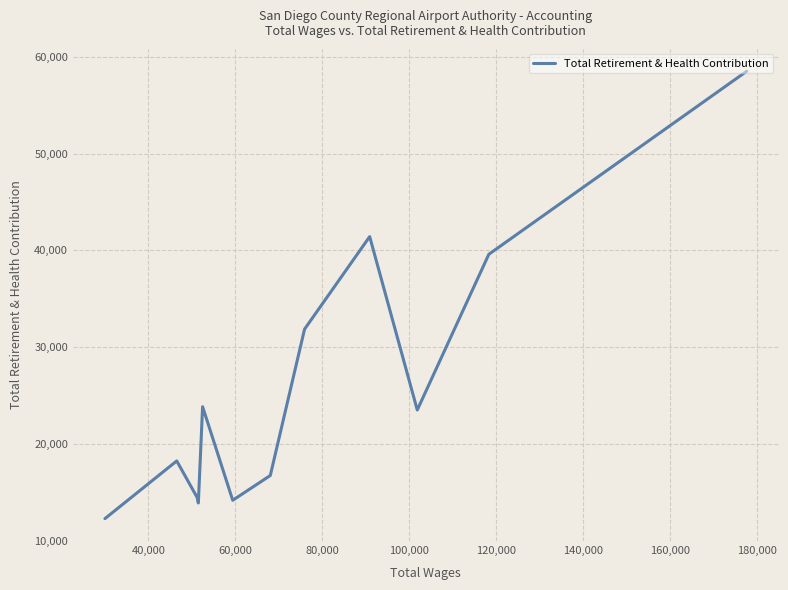

True or false: there are more than 0 points higher than both neighbors.

True